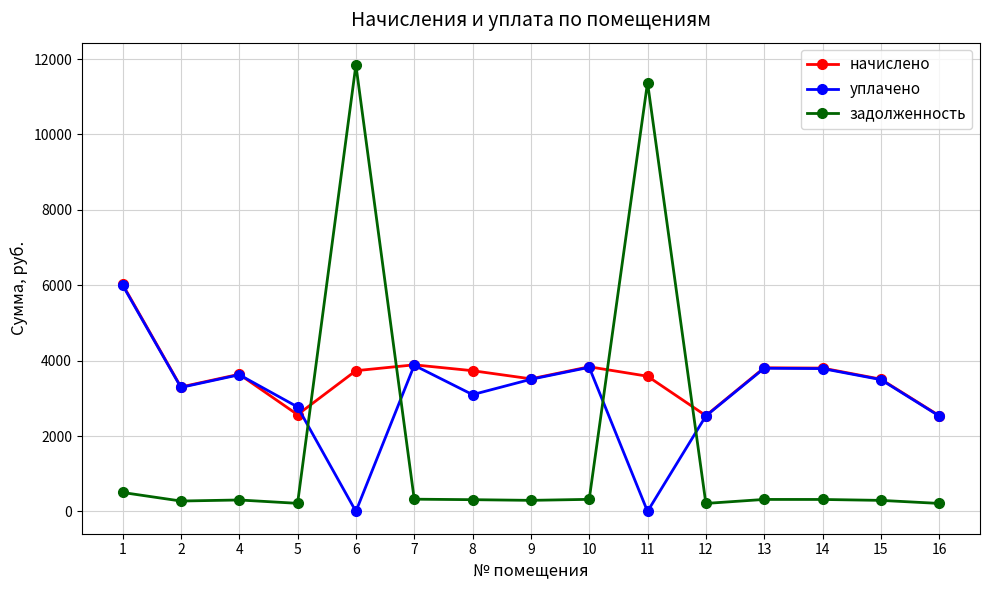

What is the maximum value for задолженность?

11842.1